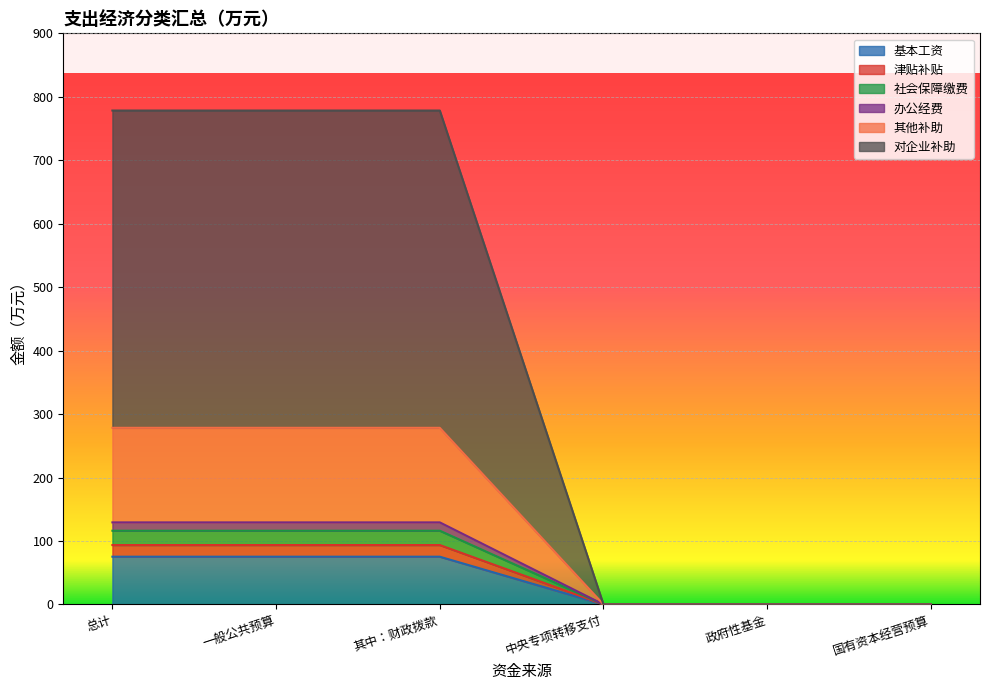

At which category does the chart reach its minimum across all series?

中央专项转移支付